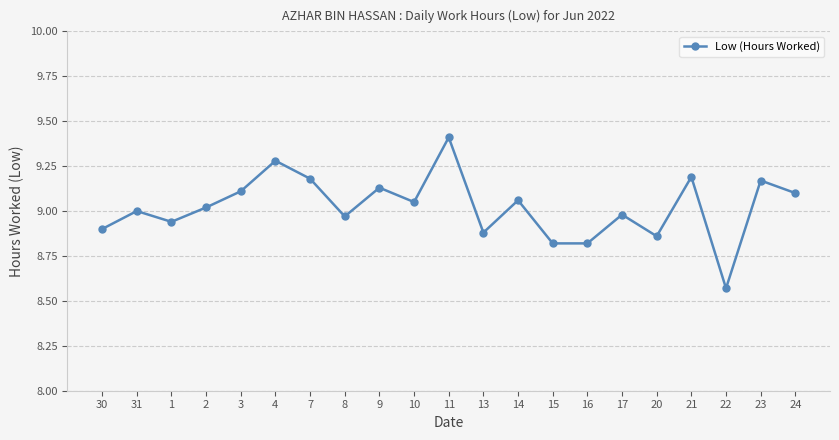

Which category has the highest value across all series?

11